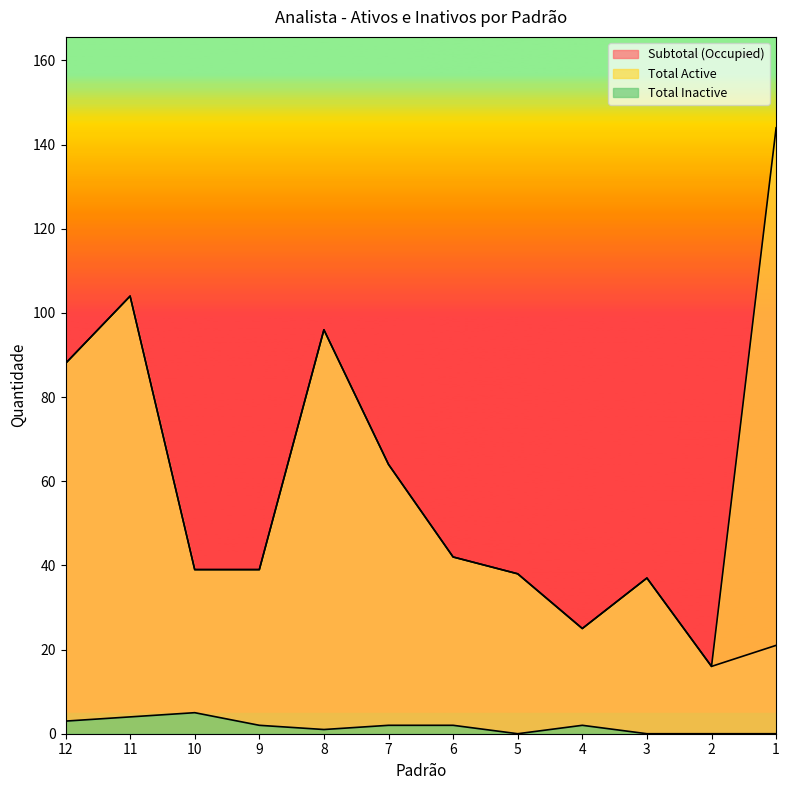

True or false: Total Inactive and Subtotal (Occupied) intersect in this chart.

False